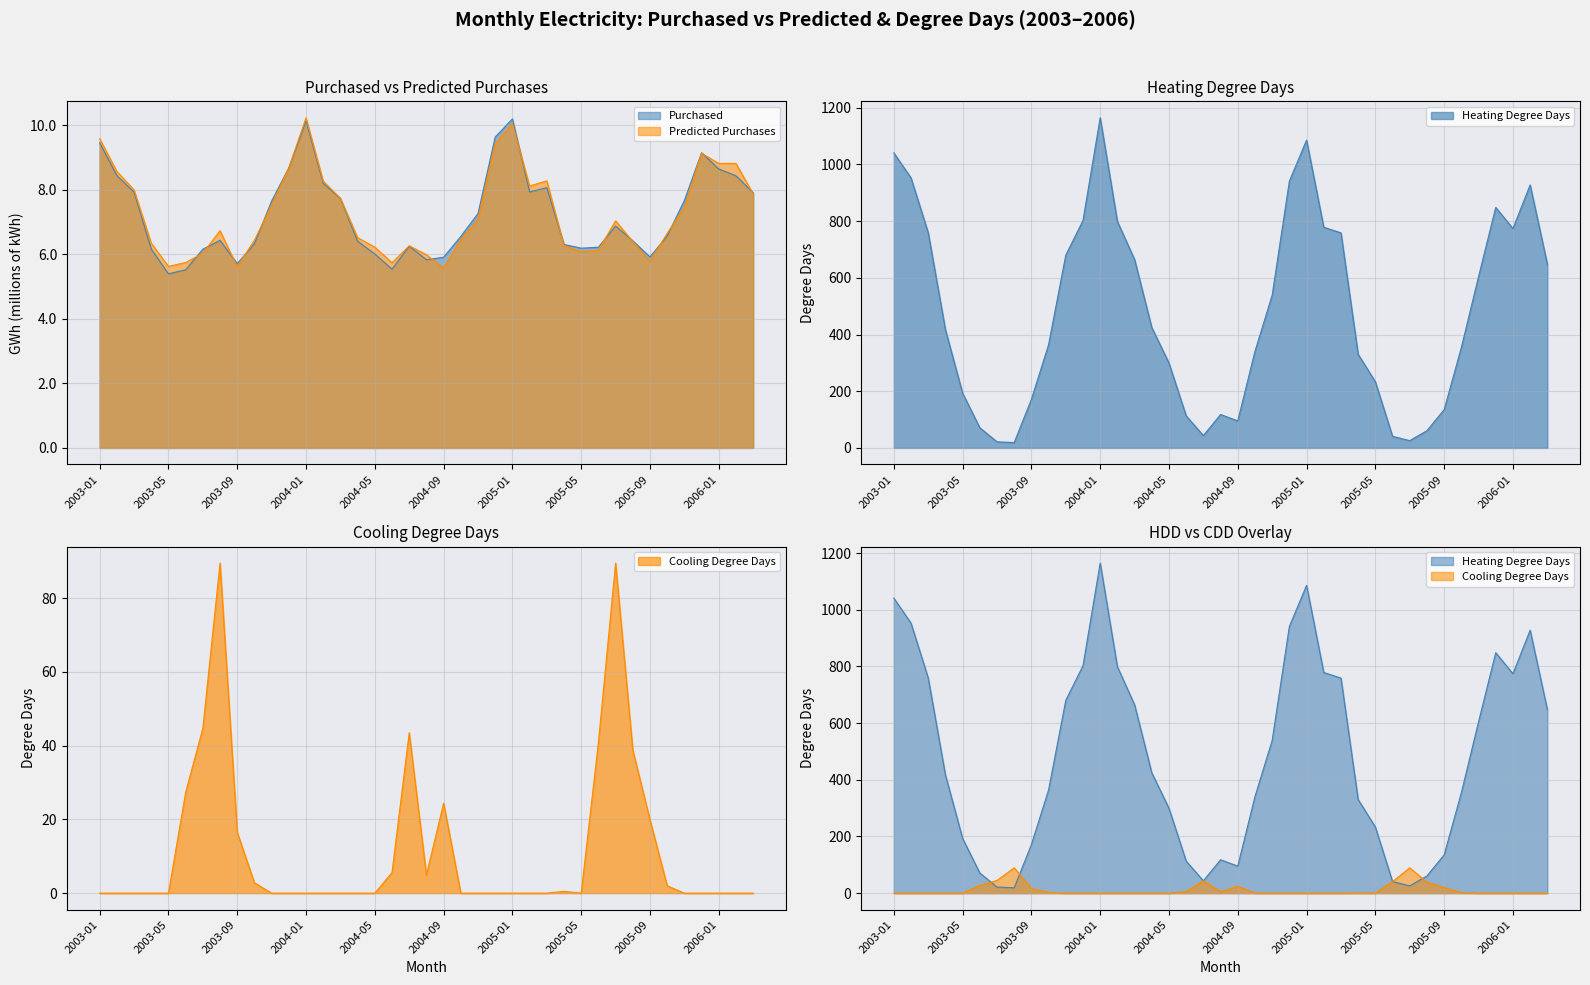

True or false: Predicted Purchases and Heating Degree Days intersect in this chart.

False